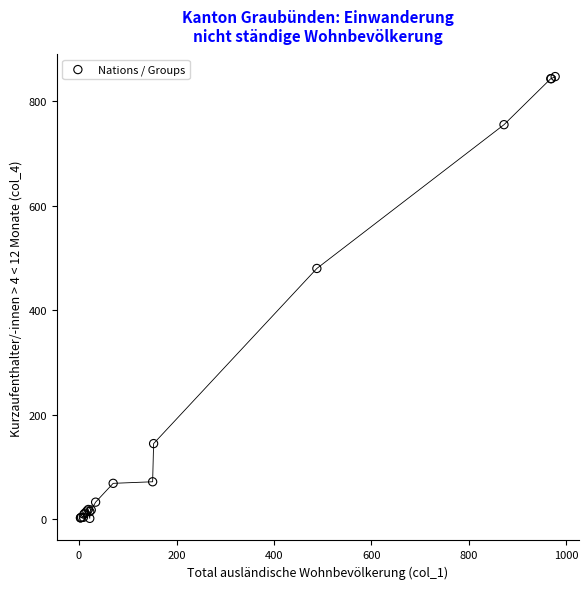

What Y value in the scatter plot is closest to 424?

480